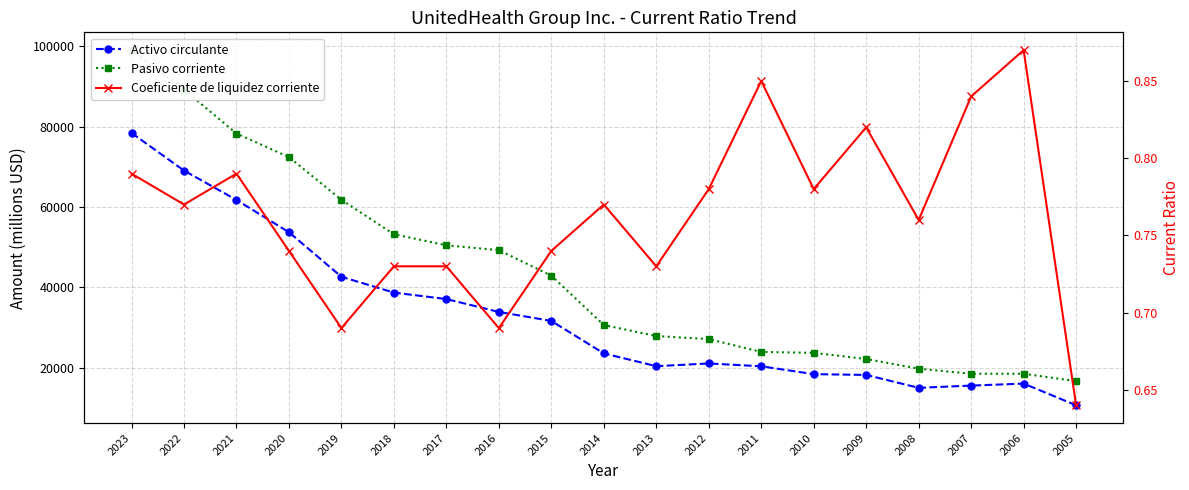

Which category has the lowest value in the Pasivo corriente series?

2005